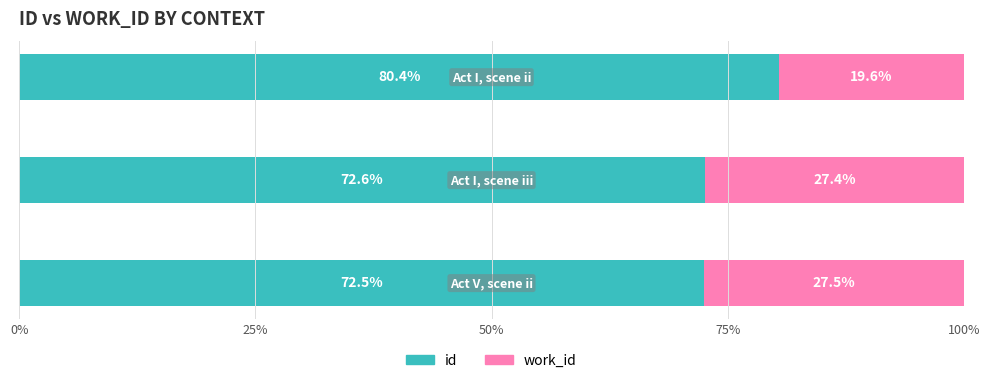

What is the average value of the id series?

75.2